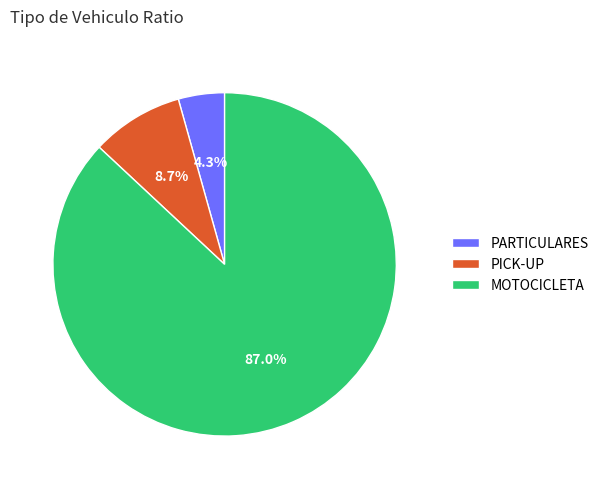

What portion of the pie excludes PICK-UP?

91.3%